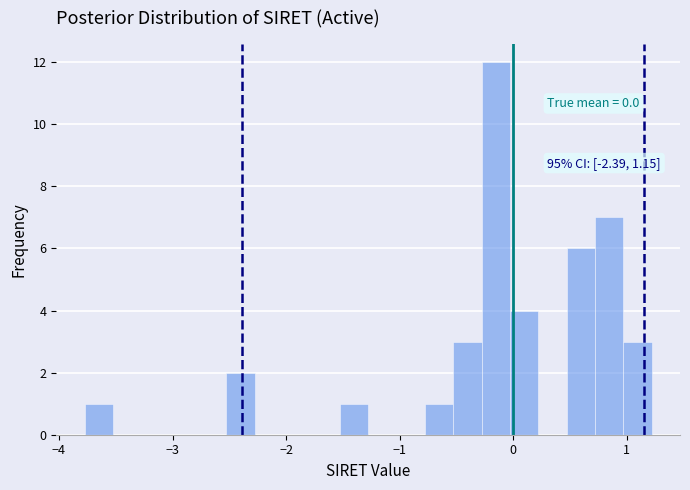

Read against the x-axis, roughly where is the centre of the tallest bar?

-0.2